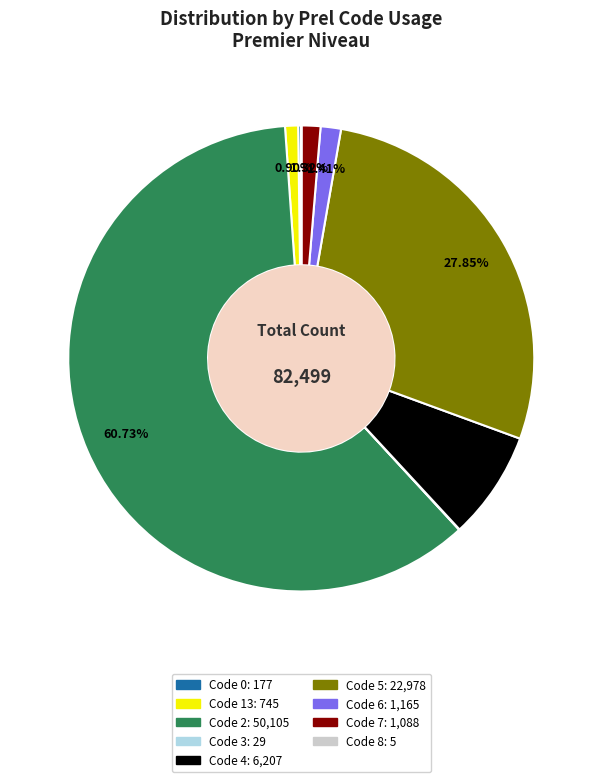

Is there a majority slice in this chart?

Yes